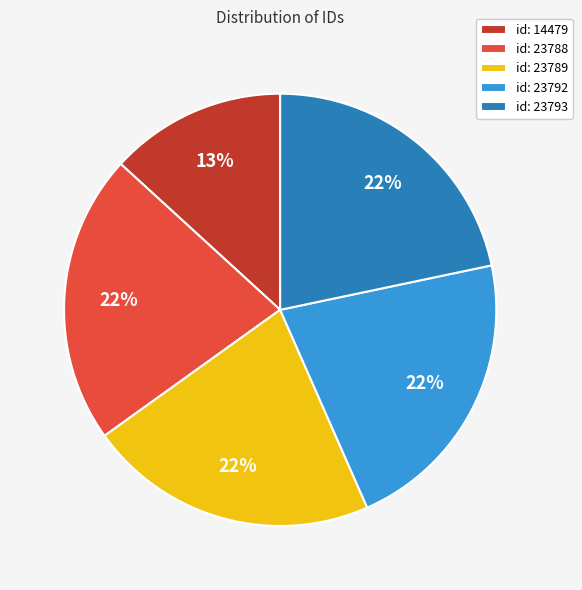

How many slices are in this pie chart?

5